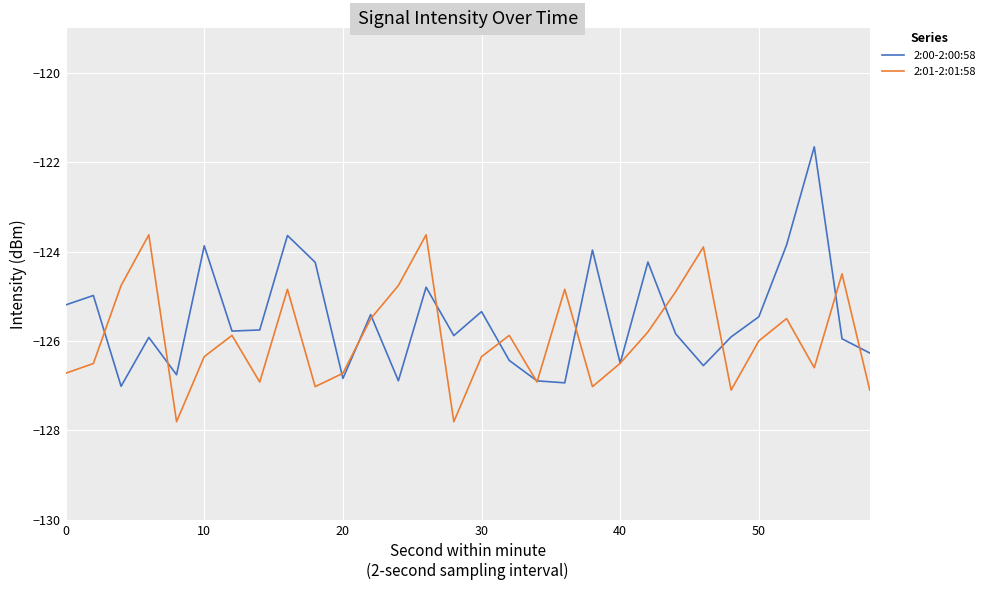

In 2:00-2:00:58, how many points are lower than both neighbors (excluding endpoints)?

9